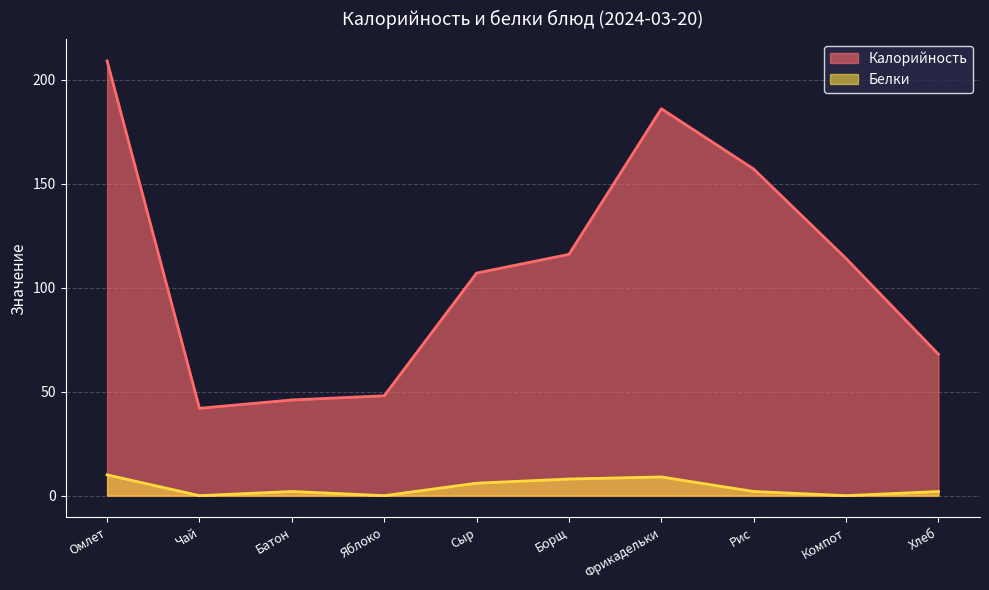

True or false: Калорийность and Белки intersect in this chart.

False